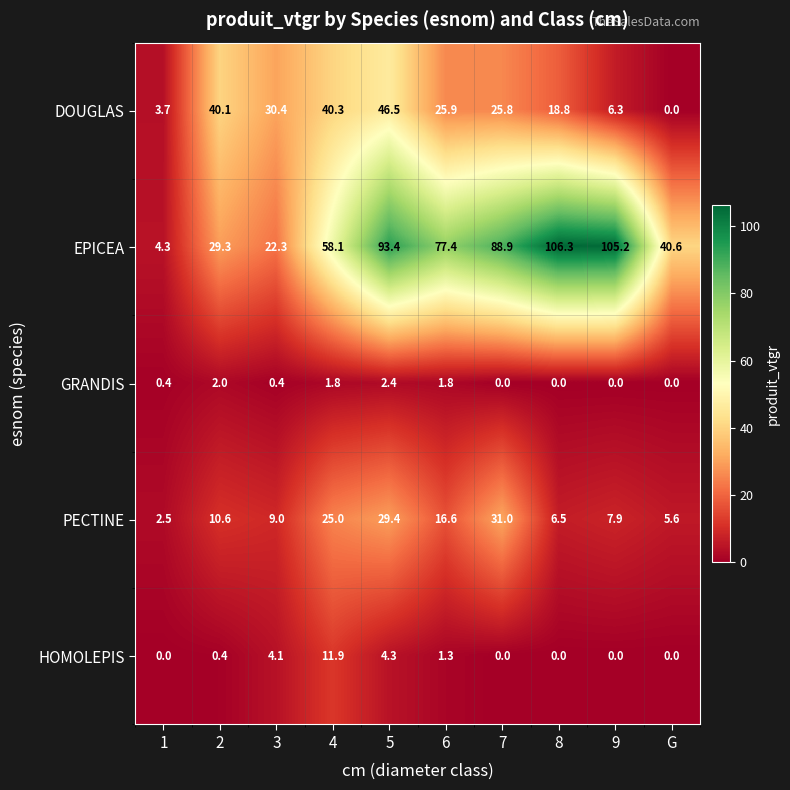

At which label does EPICEA first exceed 77?

5